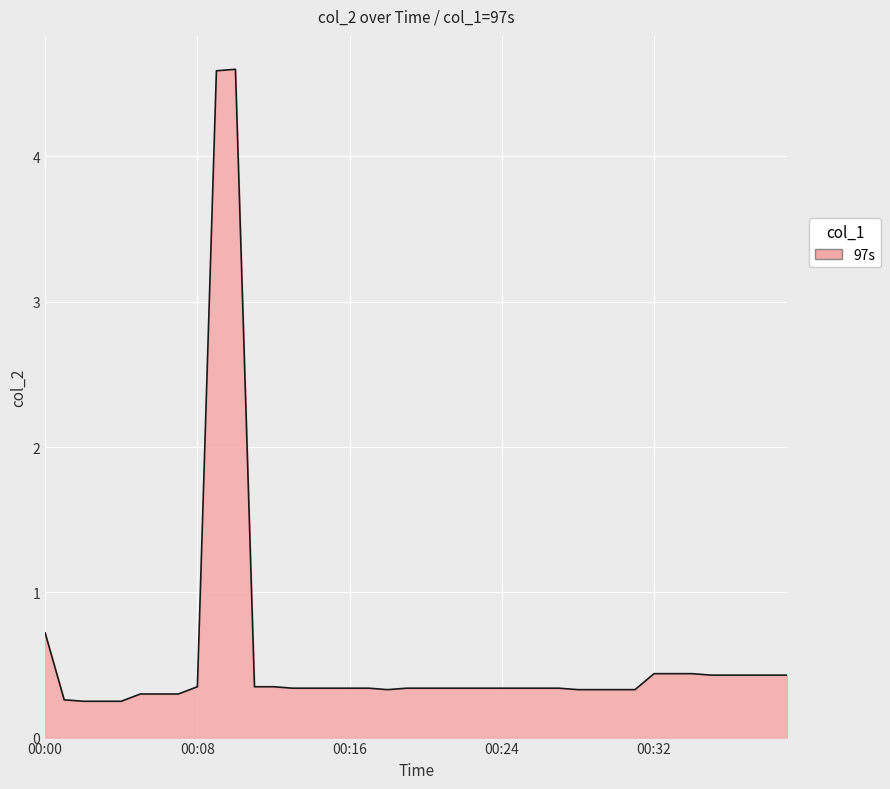

Does the chart display data point markers on the line(s)?

No